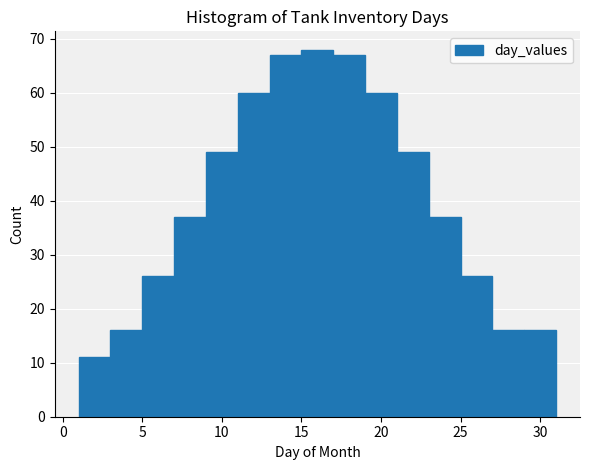

Reading left to right, list every bar in this chart as the range it spans on the x-axis followed by its height. The values are not printed on the chart, so give them approximately, as read against the axis.

1 to 3: 11
3 to 5: 16
5 to 7: 26
7 to 9: 37
9 to 11: 49
11 to 13: 60
13 to 15: 67
15 to 17: 68
17 to 19: 67
19 to 21: 60
21 to 23: 49
23 to 25: 37
25 to 27: 26
27 to 29: 16
29 to 31: 16